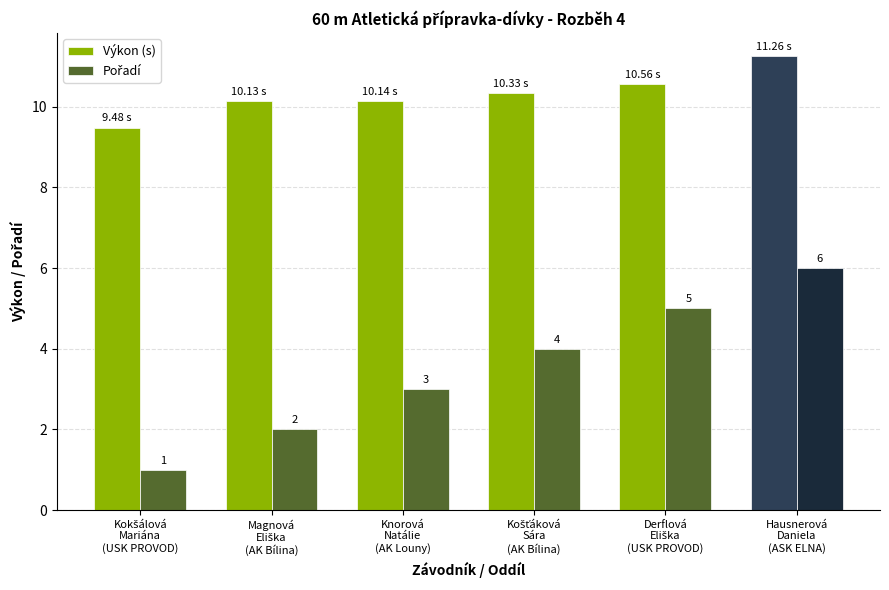

At how many categories does at least one series exceed 4?

6